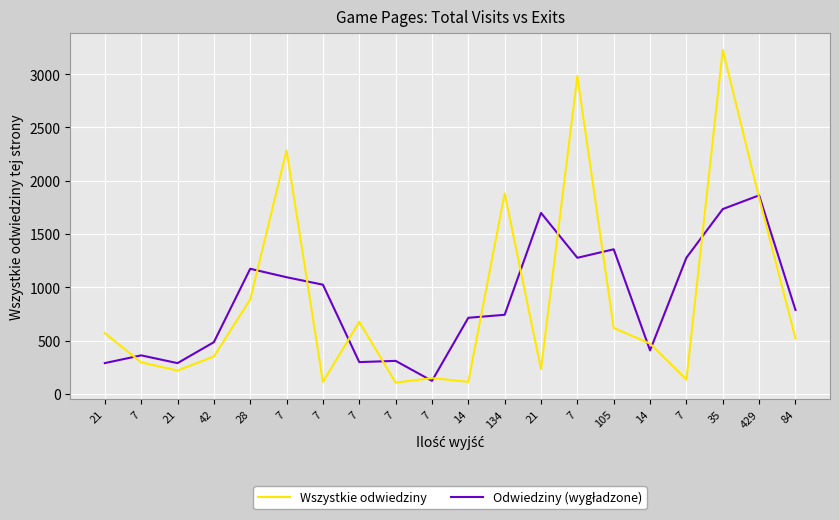

How many lines are shown in the chart?

2